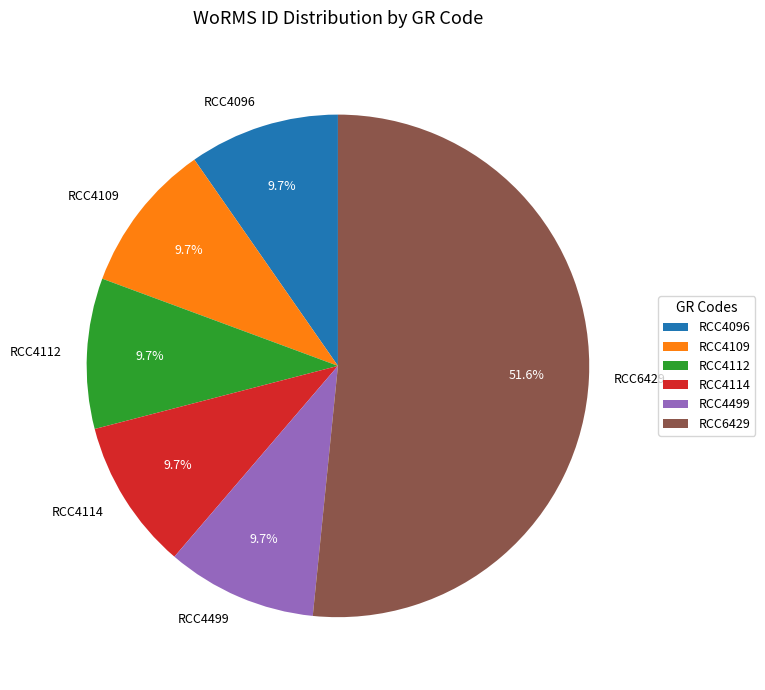

How many slices are in this pie chart?

6